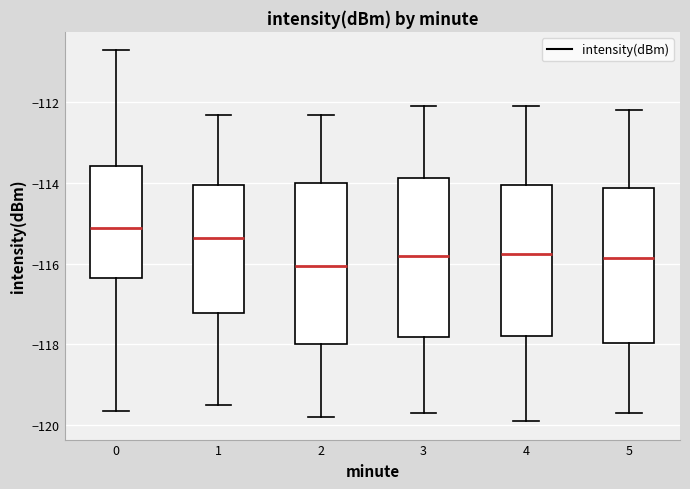

Where is the lower edge of the box at x = 1 on the y-axis? The values are not printed on the chart, so give them approximately, as read against the axis.

-117.2